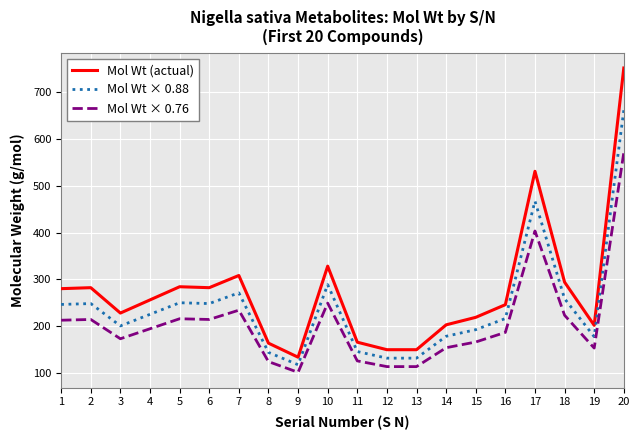

What are all the series names shown in the legend?

Mol Wt (actual), Mol Wt × 0.88, Mol Wt × 0.76